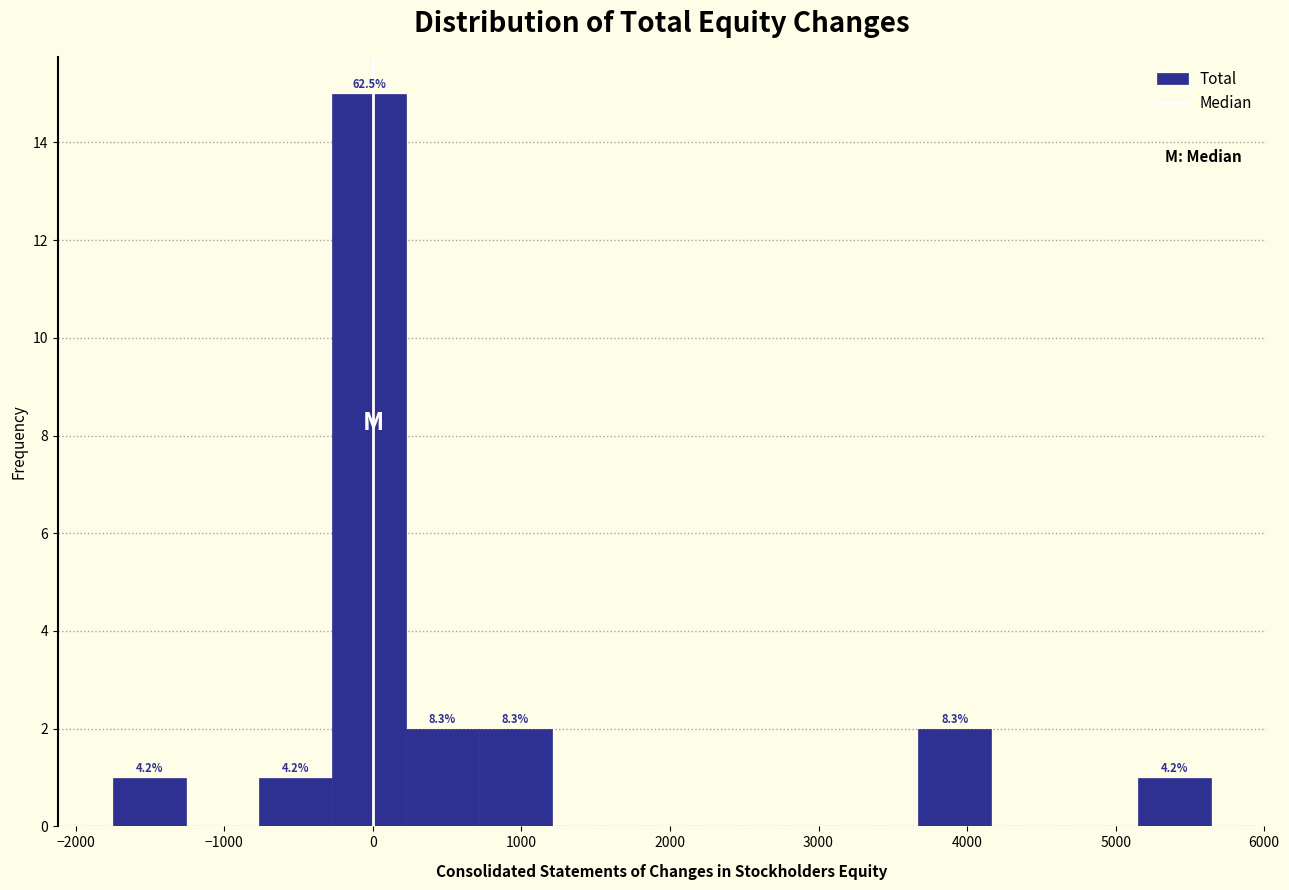

Over which range of the x-axis is the bar tallest?

-300 to 200